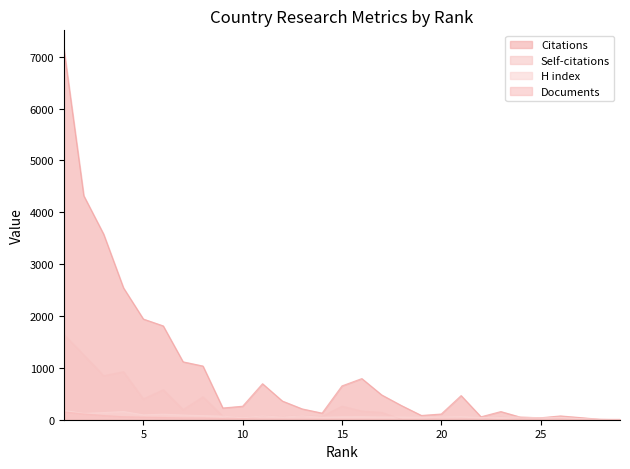

At how many categories does at least one series exceed 6138?

1